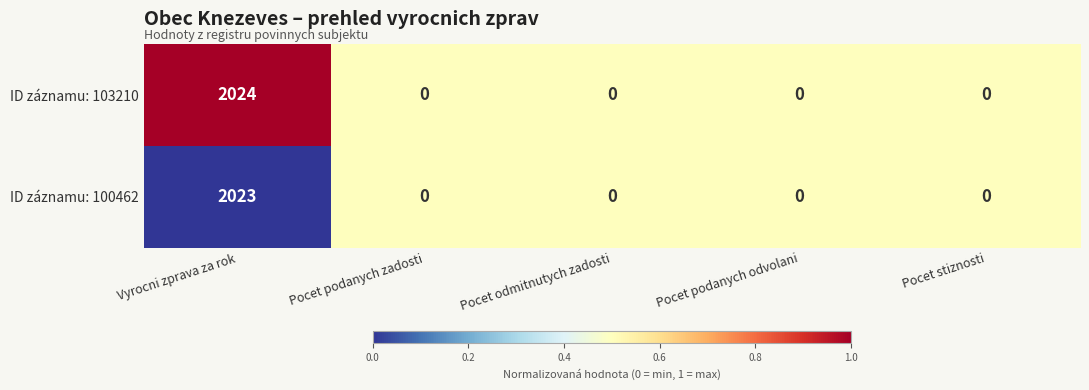

Reading left to right, transcribe all the data shown in this chart.

ID záznamu: 103210: 2024	0	0	0	0
ID záznamu: 100462: 2023	0	0	0	0